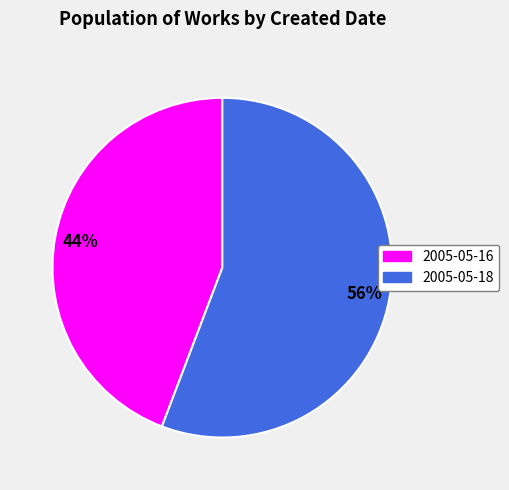

Does any single category account for the majority?

Yes